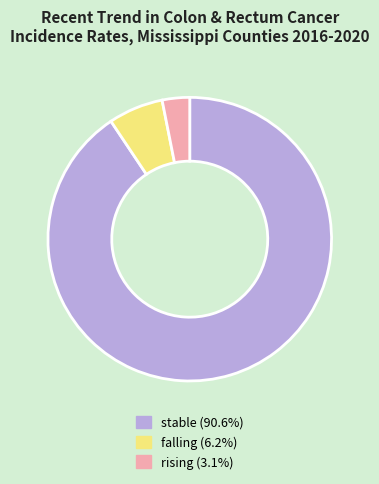

Is there a majority slice in this chart?

Yes